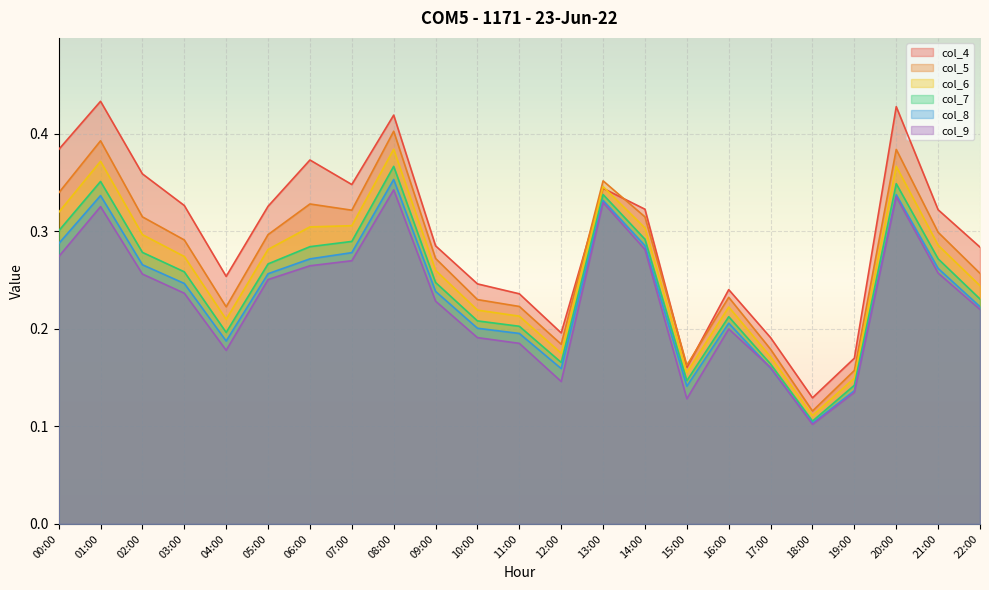

Rank the series by their maximum value, from highest to lowest.

col_4, col_5, col_6, col_7, col_8, col_9